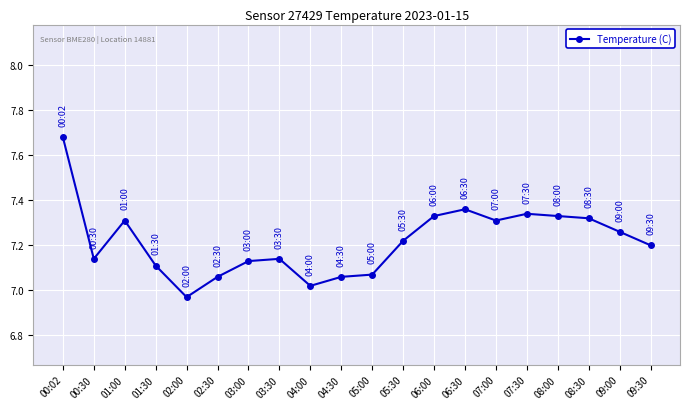

Between 04:30 and 04:00, which is larger?

04:30